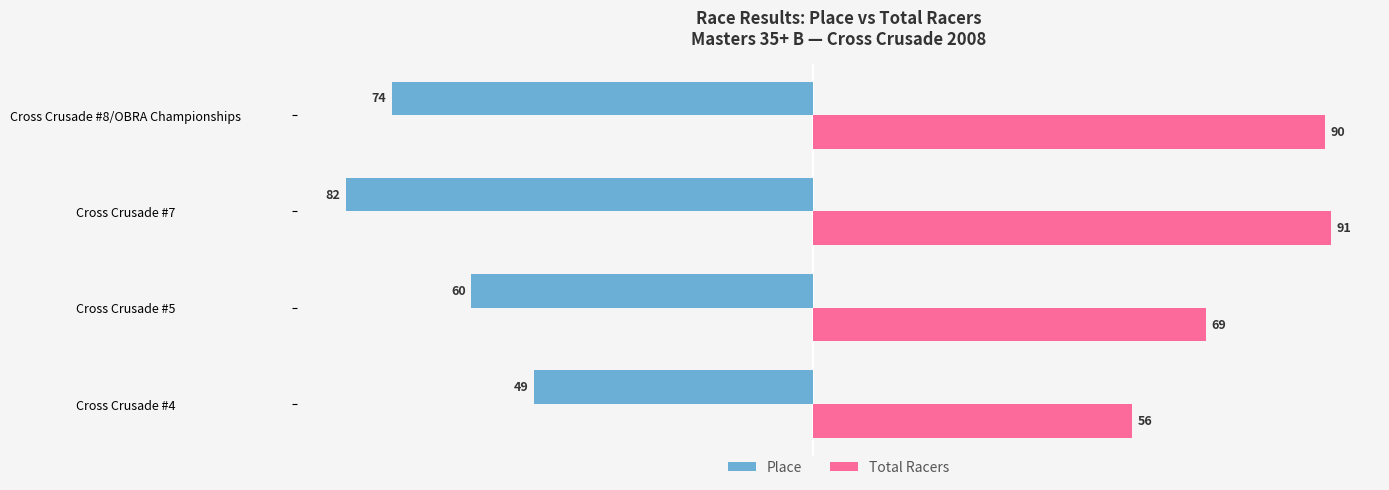

What is the difference between the Total Racers values at Cross Crusade #8/OBRA Championships and Cross Crusade #5?

21